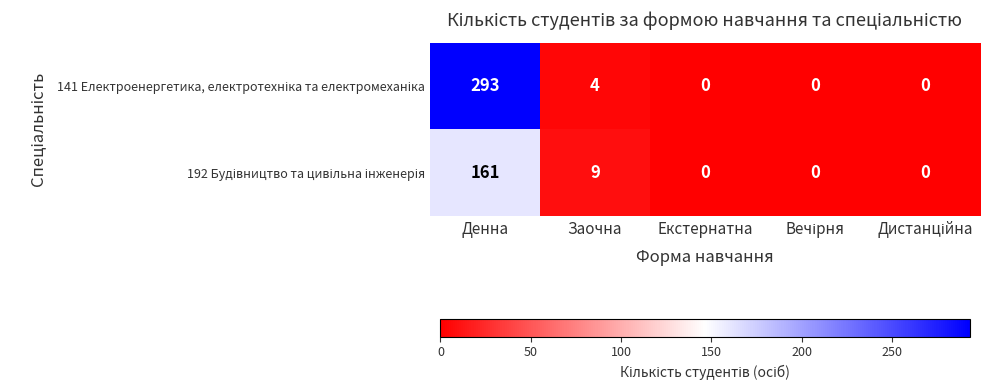

Which category has the highest value across all series?

Денна